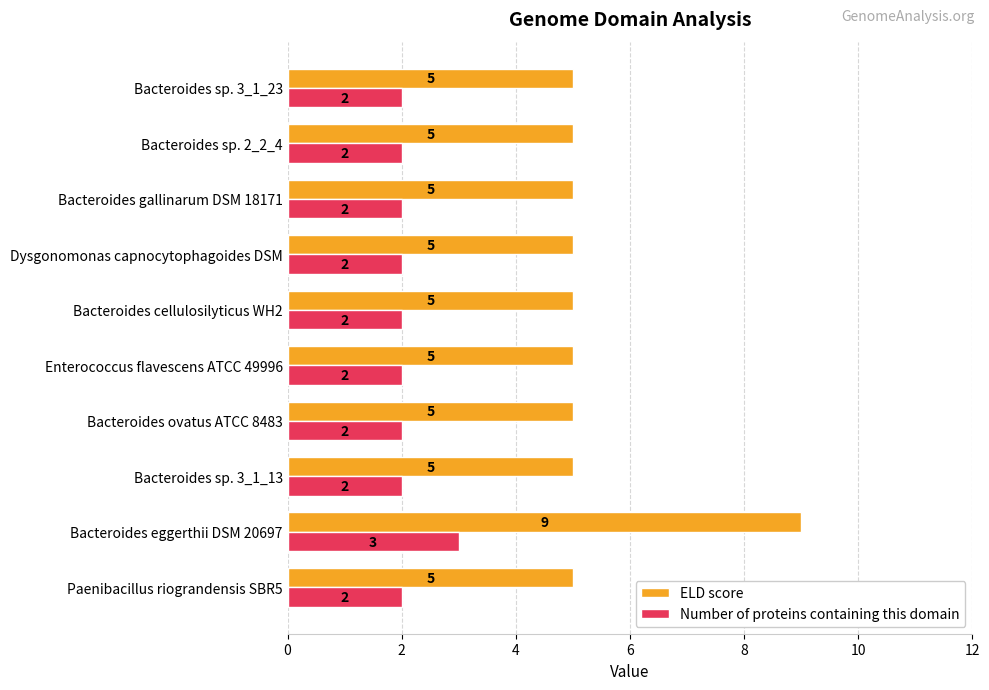

List the series in order of their peak value, lowest first.

Number of proteins containing this domain, ELD score